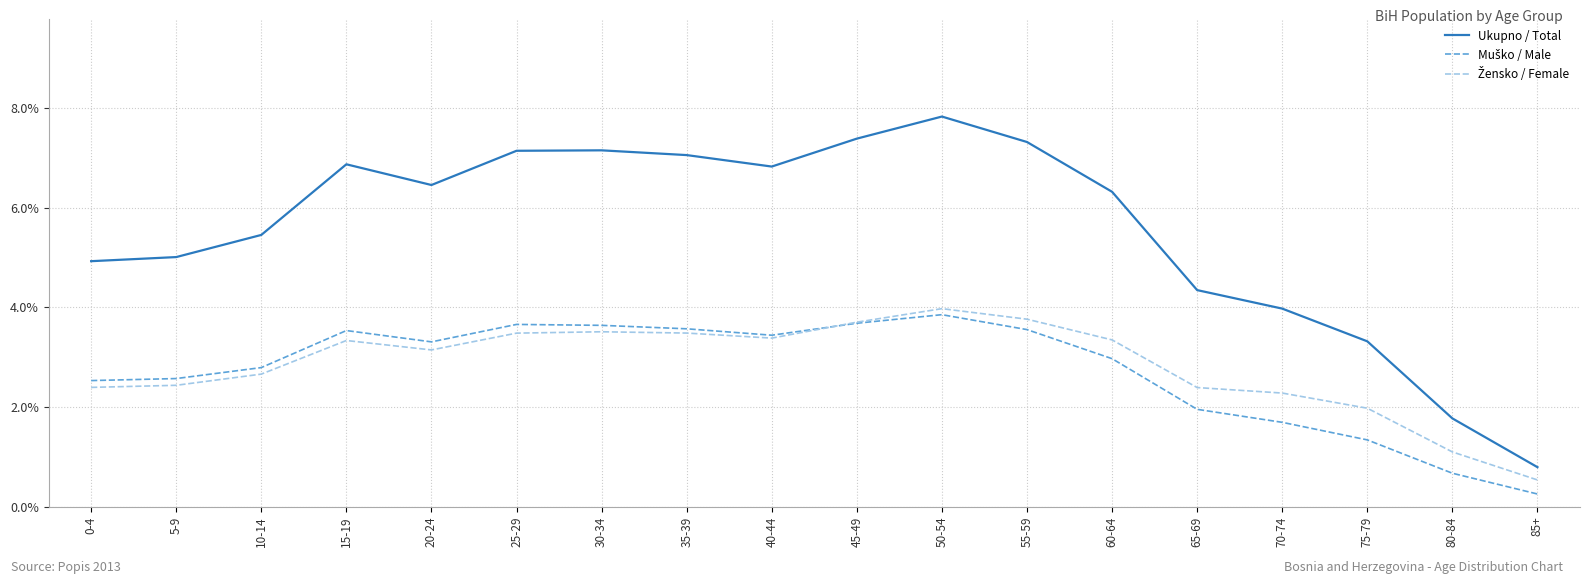

What is the total value across all series at 40-44?

13.7